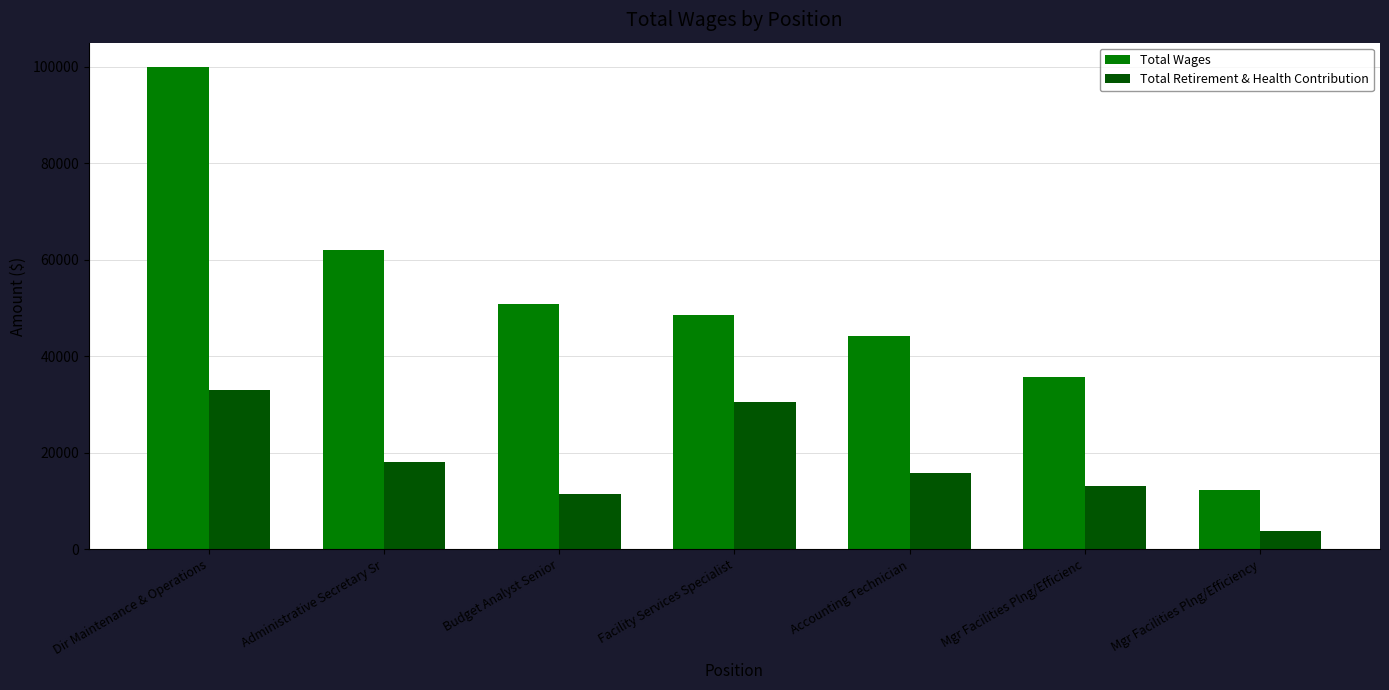

True or false: Total Retirement & Health Contribution has a value of 4787 at Accounting Technician.

False